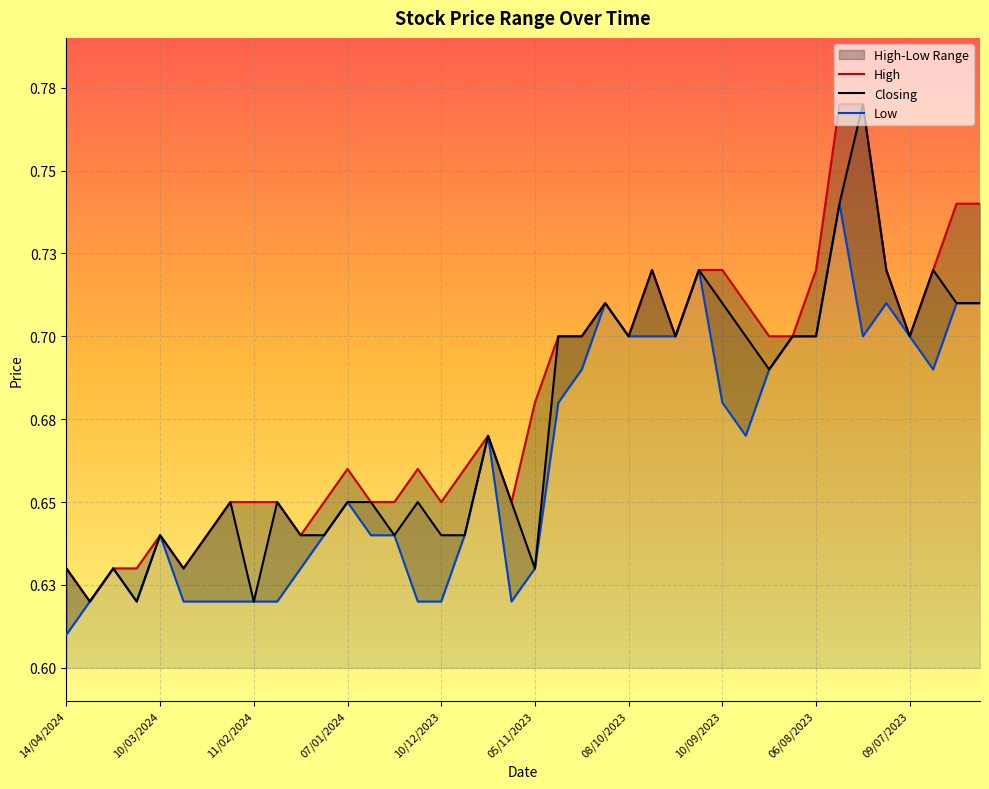

Reading left to right, what are all the values shown in this chart?

High: 14/04/2024=0.6	31/03/2024=0.6	24/03/2024=0.6	17/03/2024=0.6	10/03/2024=0.6	03/03/2024=0.6	25/02/2024=0.6	18/02/2024=0.7	11/02/2024=0.7	04/02/2024=0.7	28/01/2024=0.6	14/01/2024=0.7	07/01/2024=0.7	31/12/2023=0.7	24/12/2023=0.7	17/12/2023=0.7	10/12/2023=0.7	03/12/2023=0.7	19/11/2023=0.7	12/11/2023=0.7	05/11/2023=0.7	29/10/2023=0.7	22/10/2023=0.7	15/10/2023=0.7	08/10/2023=0.7	01/10/2023=0.7	24/09/2023=0.7	17/09/2023=0.7	10/09/2023=0.7	03/09/2023=0.7	27/08/2023=0.7	13/08/2023=0.7	06/08/2023=0.7	30/07/2023=0.8	23/07/2023=0.8	16/07/2023=0.7	09/07/2023=0.7	02/07/2023=0.7	25/06/2023=0.7	18/06/2023=0.7
Closing: 14/04/2024=0.6	31/03/2024=0.6	24/03/2024=0.6	17/03/2024=0.6	10/03/2024=0.6	03/03/2024=0.6	25/02/2024=0.6	18/02/2024=0.7	11/02/2024=0.6	04/02/2024=0.7	28/01/2024=0.6	14/01/2024=0.6	07/01/2024=0.7	31/12/2023=0.7	24/12/2023=0.6	17/12/2023=0.7	10/12/2023=0.6	03/12/2023=0.6	19/11/2023=0.7	12/11/2023=0.7	05/11/2023=0.6	29/10/2023=0.7	22/10/2023=0.7	15/10/2023=0.7	08/10/2023=0.7	01/10/2023=0.7	24/09/2023=0.7	17/09/2023=0.7	10/09/2023=0.7	03/09/2023=0.7	27/08/2023=0.7	13/08/2023=0.7	06/08/2023=0.7	30/07/2023=0.7	23/07/2023=0.8	16/07/2023=0.7	09/07/2023=0.7	02/07/2023=0.7	25/06/2023=0.7	18/06/2023=0.7
Low: 14/04/2024=0.6	31/03/2024=0.6	24/03/2024=0.6	17/03/2024=0.6	10/03/2024=0.6	03/03/2024=0.6	25/02/2024=0.6	18/02/2024=0.6	11/02/2024=0.6	04/02/2024=0.6	28/01/2024=0.6	14/01/2024=0.6	07/01/2024=0.7	31/12/2023=0.6	24/12/2023=0.6	17/12/2023=0.6	10/12/2023=0.6	03/12/2023=0.6	19/11/2023=0.7	12/11/2023=0.6	05/11/2023=0.6	29/10/2023=0.7	22/10/2023=0.7	15/10/2023=0.7	08/10/2023=0.7	01/10/2023=0.7	24/09/2023=0.7	17/09/2023=0.7	10/09/2023=0.7	03/09/2023=0.7	27/08/2023=0.7	13/08/2023=0.7	06/08/2023=0.7	30/07/2023=0.7	23/07/2023=0.7	16/07/2023=0.7	09/07/2023=0.7	02/07/2023=0.7	25/06/2023=0.7	18/06/2023=0.7